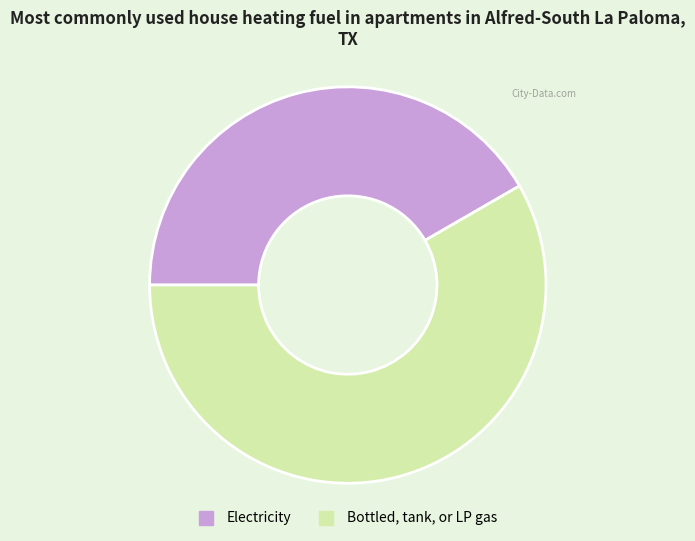

Approximately how many times larger is the value at Electricity compared to Bottled, tank, or LP gas?

0.7